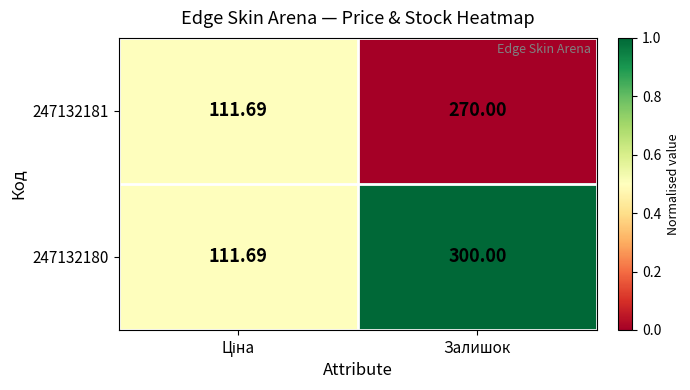

Which label corresponds to the largest value in the chart?

Залишок